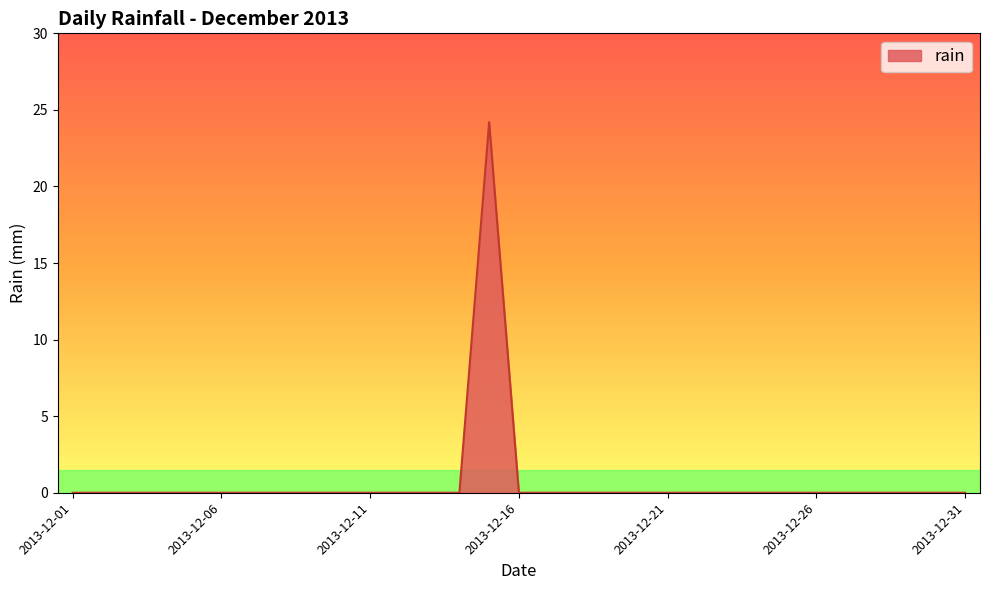

Does the chart have visible grid lines?

No